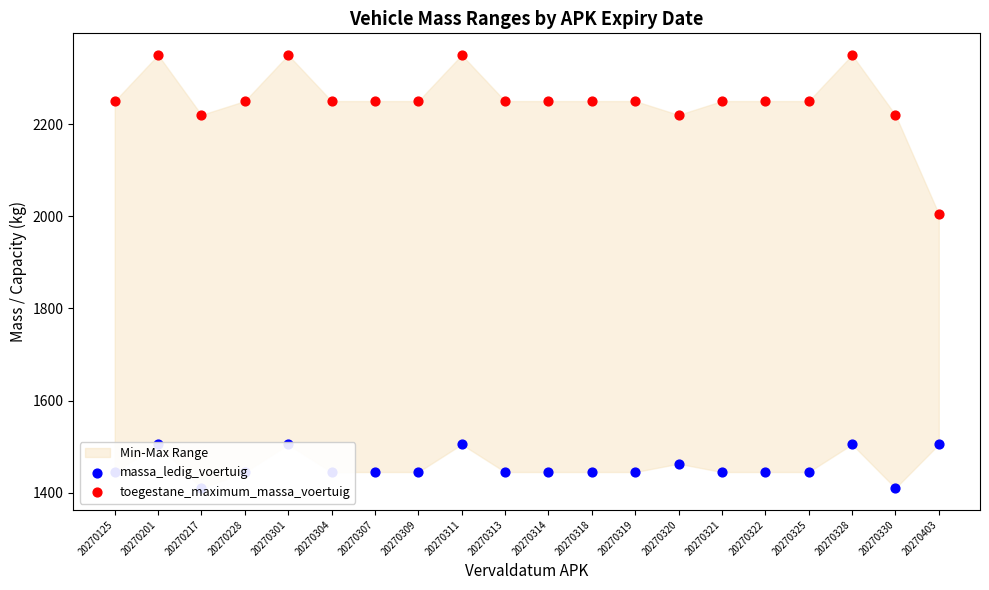

Which series reaches the minimum Y coordinate?

massa_ledig_voertuig